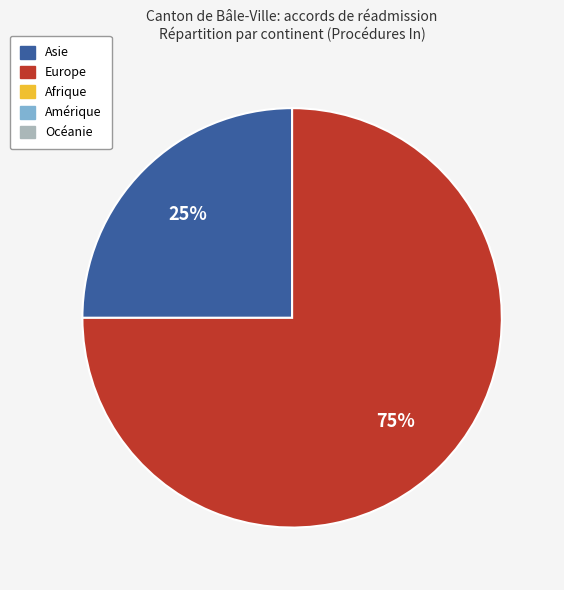

To the nearest percent, what is the difference between the largest and smallest slice percentages?

50%